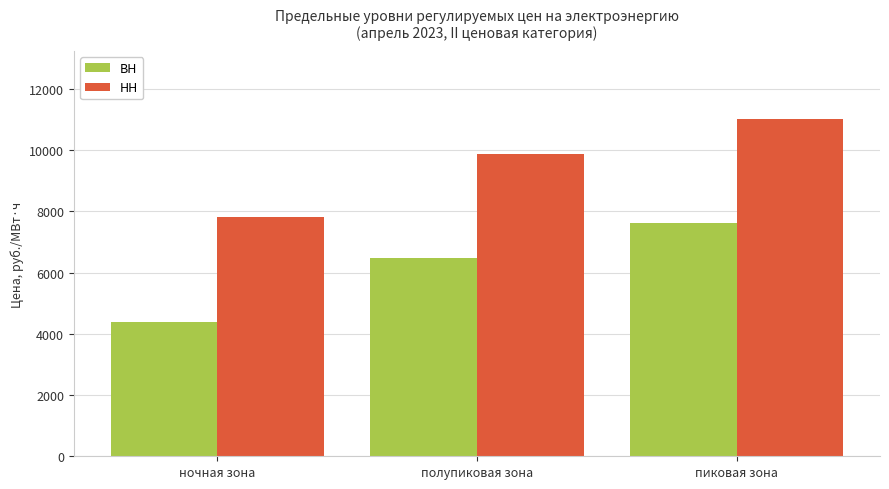

Is the value of НН at полупиковая зона greater than the value of ВН at ночная зона?

Yes